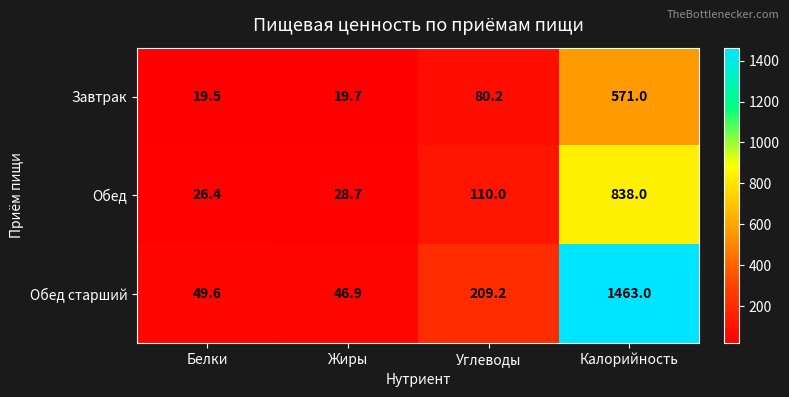

What is the greatest value displayed?

1463.0